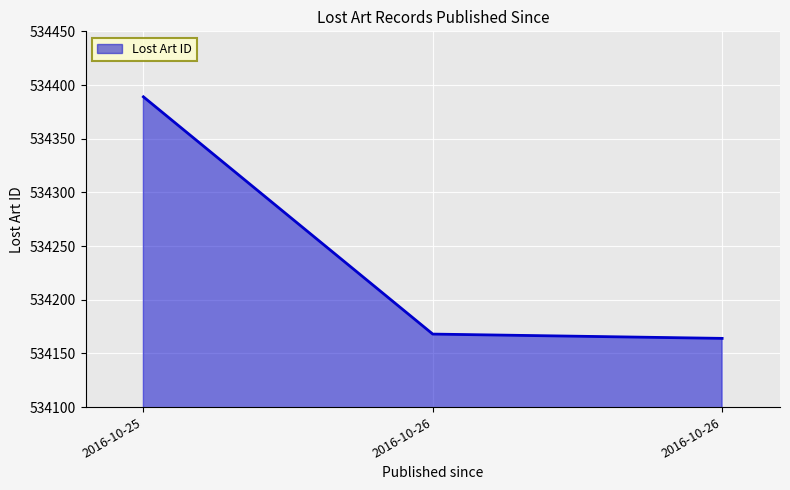

What is the sum of the values at 2016-10-25 and 2016-10-26?

1068553